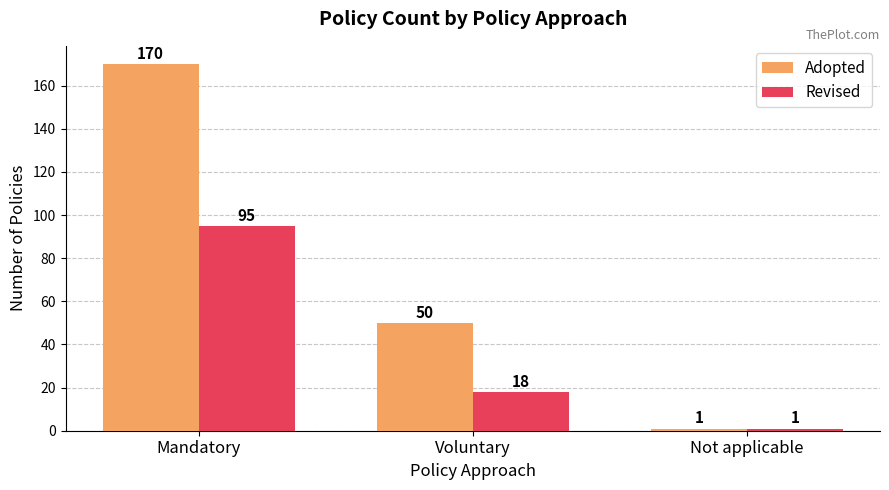

What is the sum of all Revised values?

114